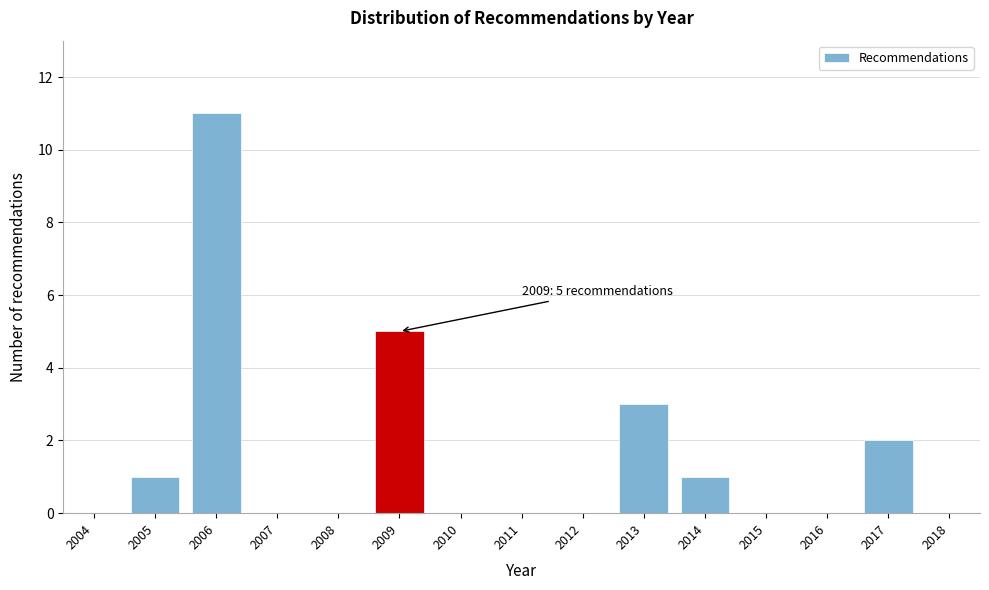

Reading left to right, transcribe all the data shown in this chart.

2004=0	2005=1	2006=11	2007=0	2008=0	2009=5	2010=0	2011=0	2012=0	2013=3	2014=1	2015=0	2016=0	2017=2	2018=0